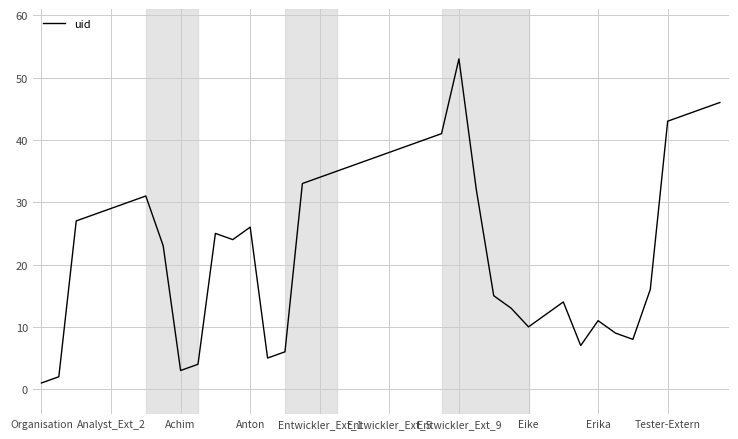

What is the maximum value shown in the chart?

53